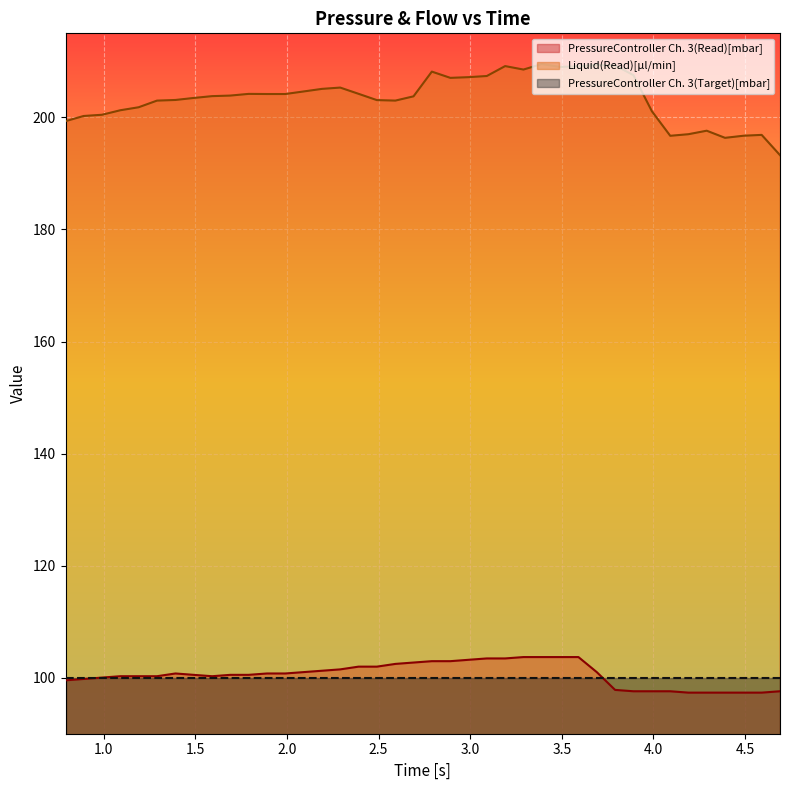

How many series are shown in this chart?

3